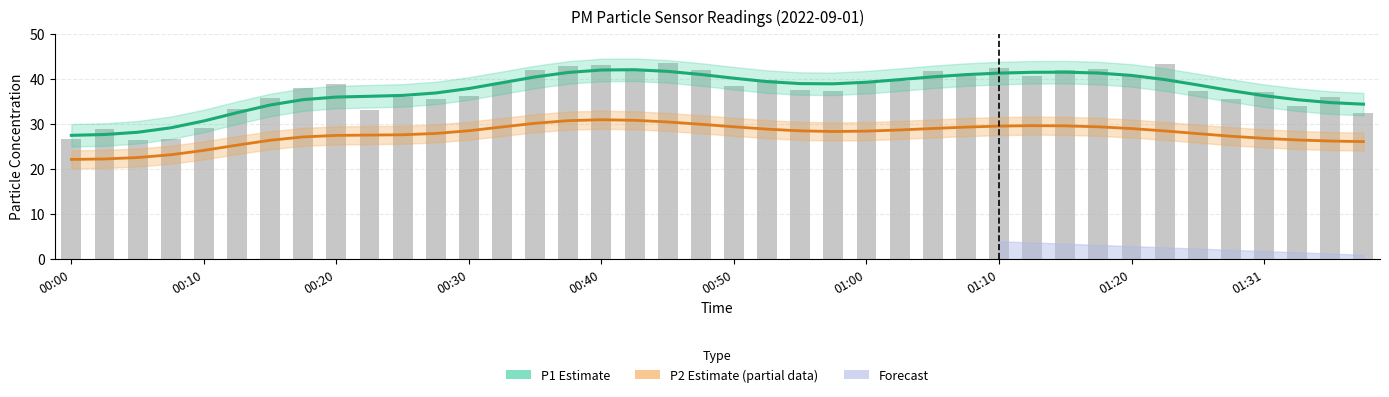

At which category does the chart reach its peak across all series?

18